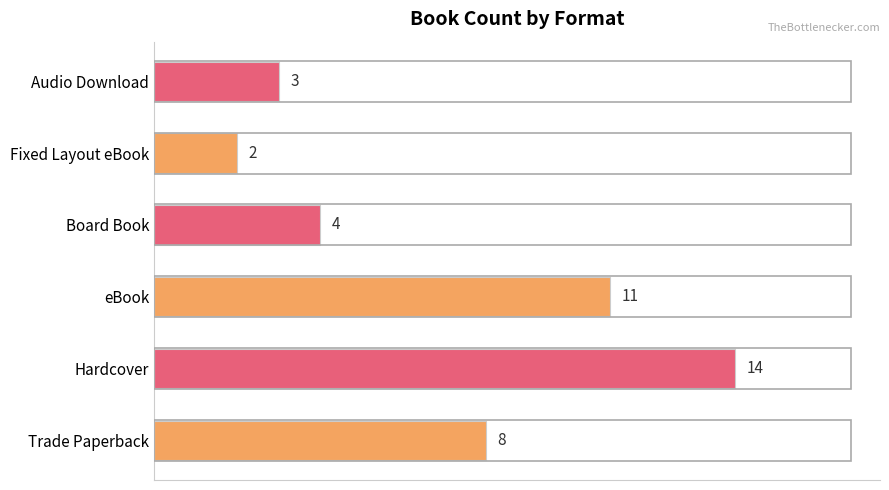

Rank the categories by value from lowest to highest.

Fixed Layout eBook, Audio Download, Board Book, Trade Paperback, eBook, Hardcover